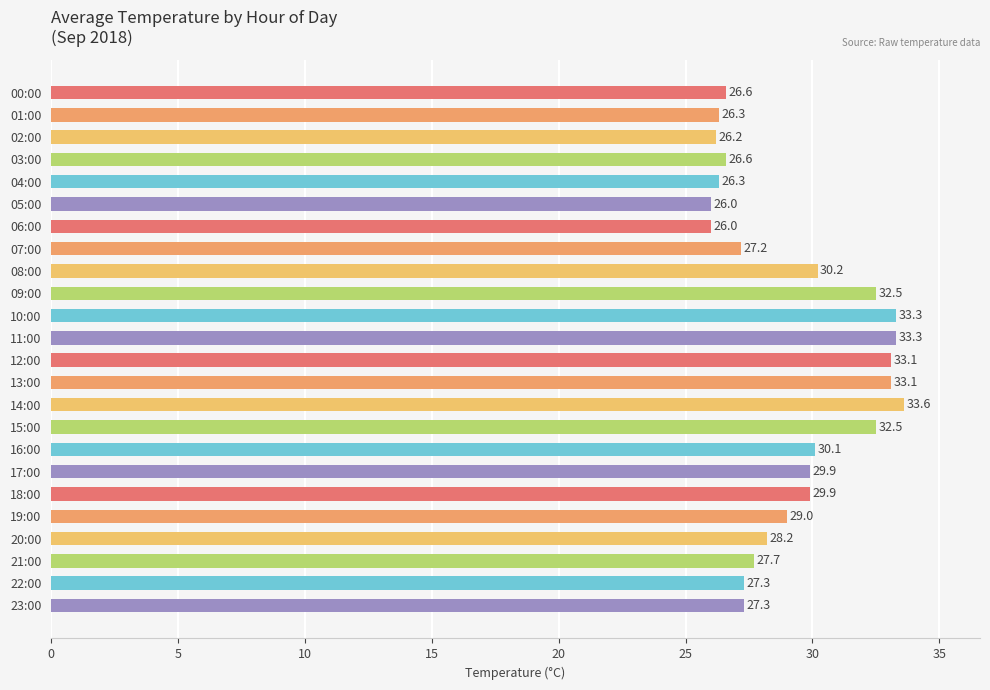

True or false: the data shows 26.2 at 02:00.

True